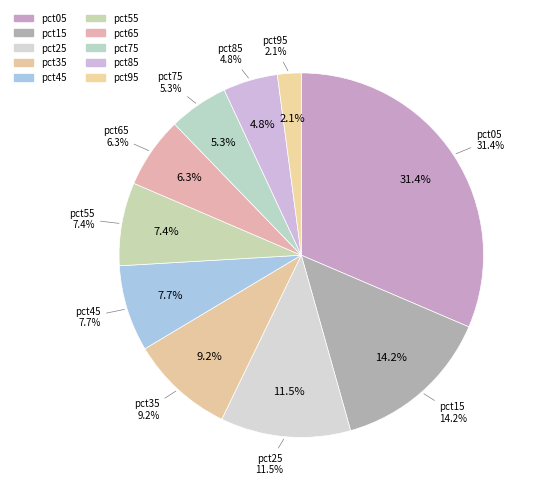

To the nearest percent, what portion does pct45 represent?

8%